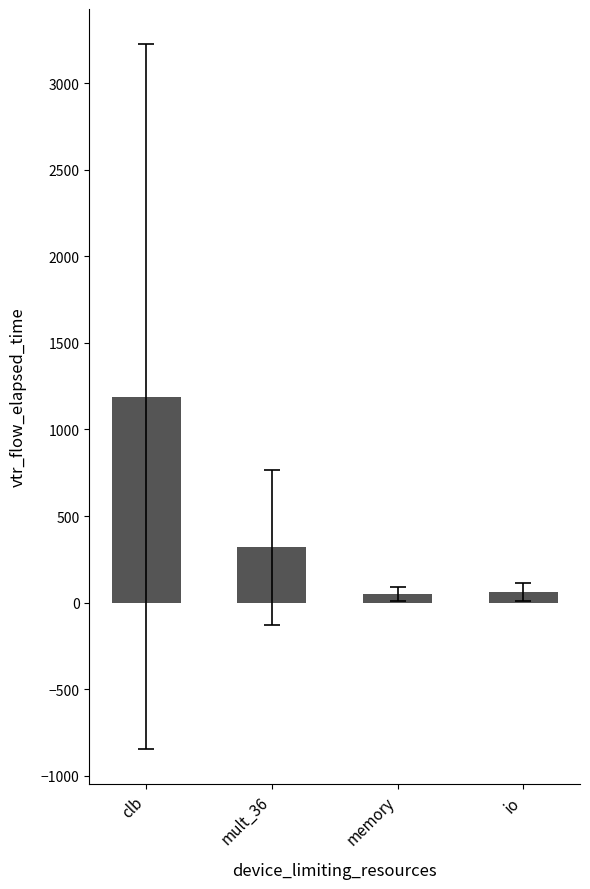

Read the value at clb.

1190.0